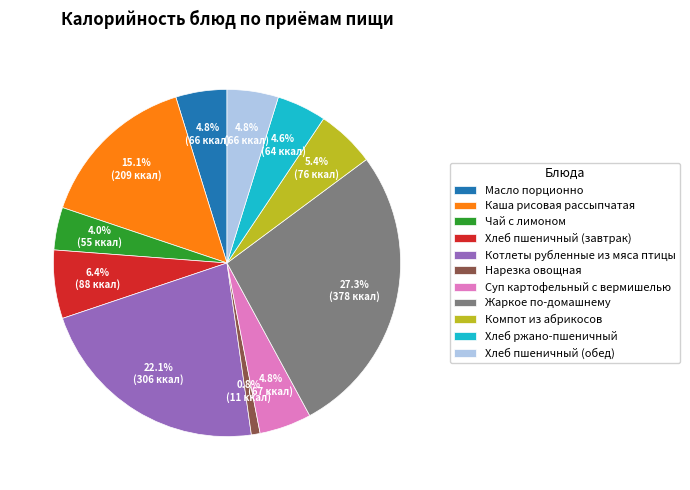

To the nearest percent, what is the combined percentage of Компот из абрикосов and Хлеб пшеничный (обед)?

10%